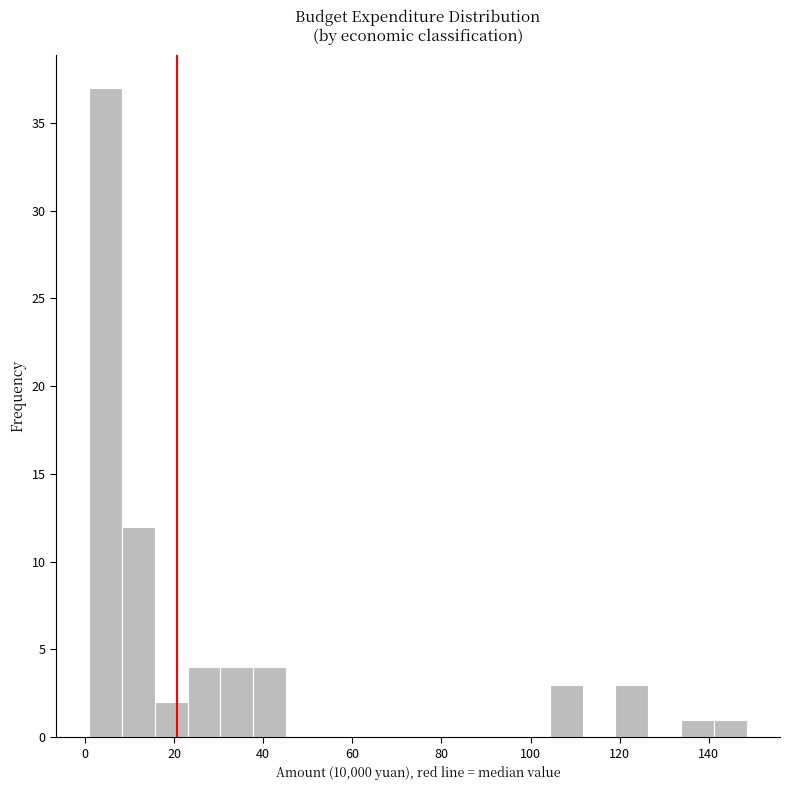

Read against the x-axis, roughly where is the centre of the tallest bar?

4